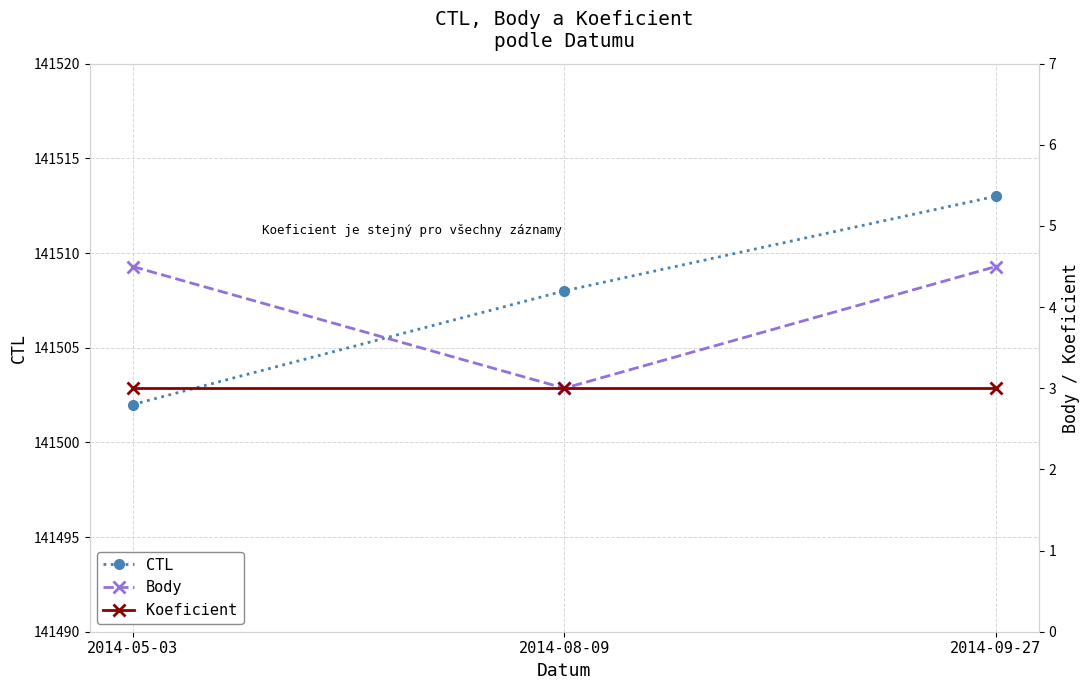

True or false: Body has a value of 0.8 at 2014-08-09.

False